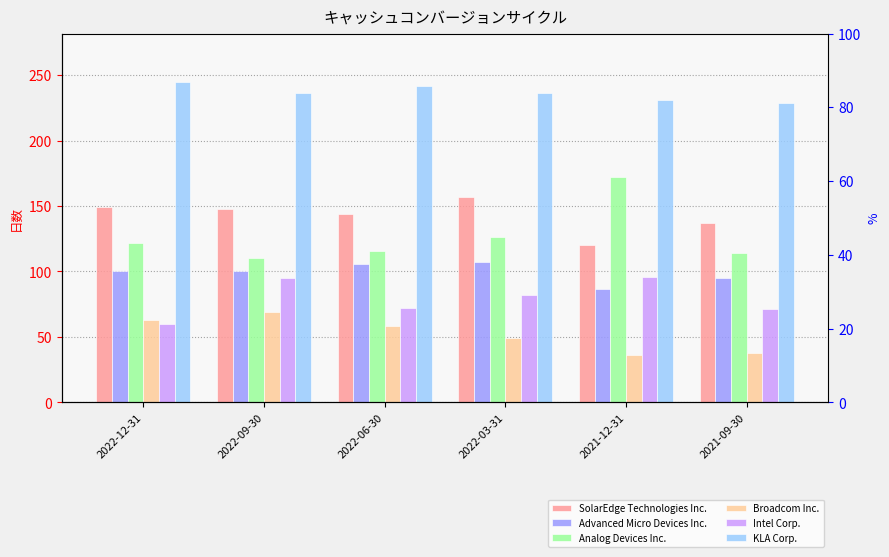

What is the sum of the KLA Corp. values at 2021-09-30 and 2022-06-30?

471